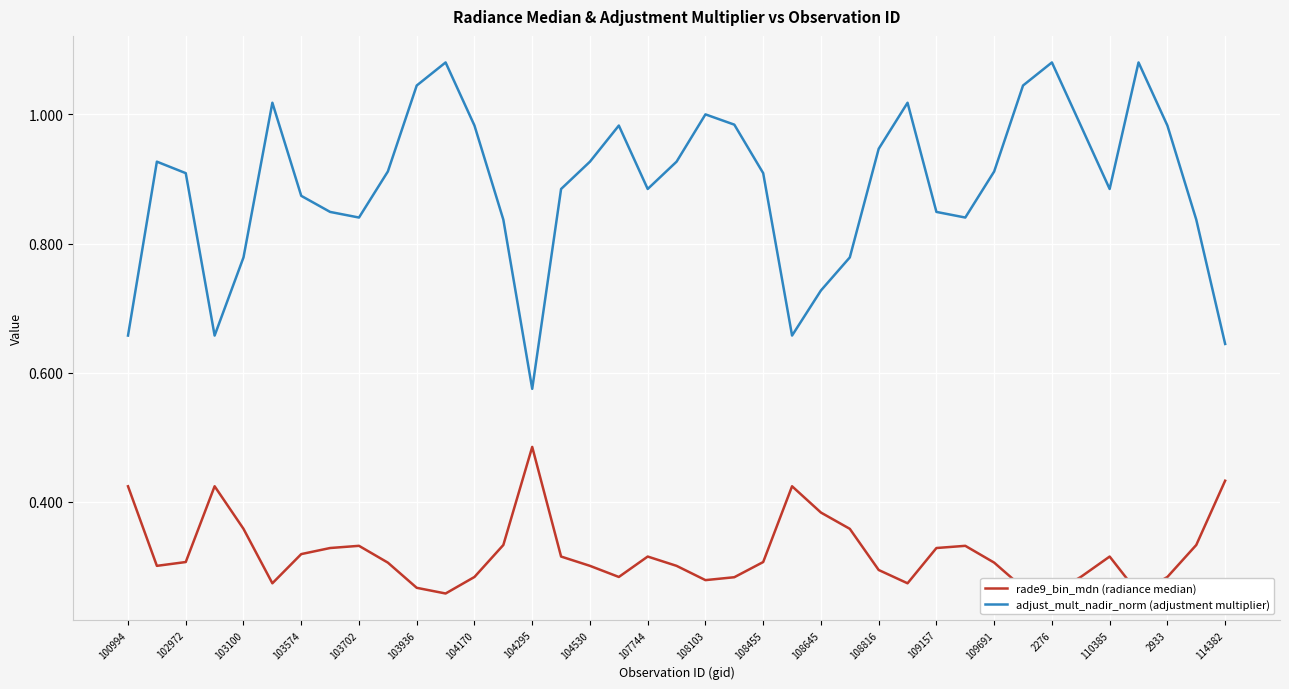

The value of adjust_mult_nadir_norm (adjustment multiplier) at 100994 is 1.1. True or false?

False